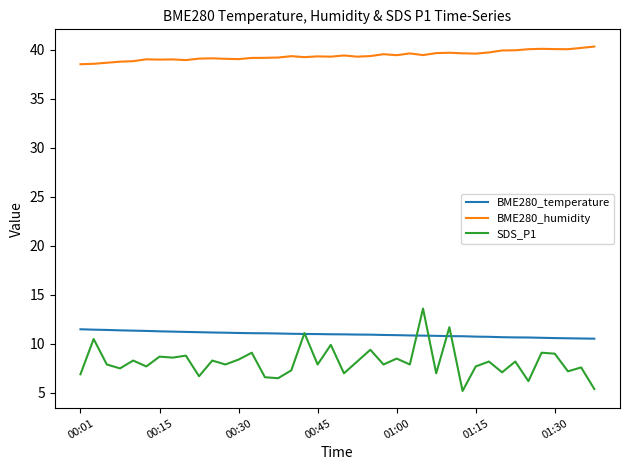

List the series in order of their peak value, lowest first.

BME280_temperature, SDS_P1, BME280_humidity